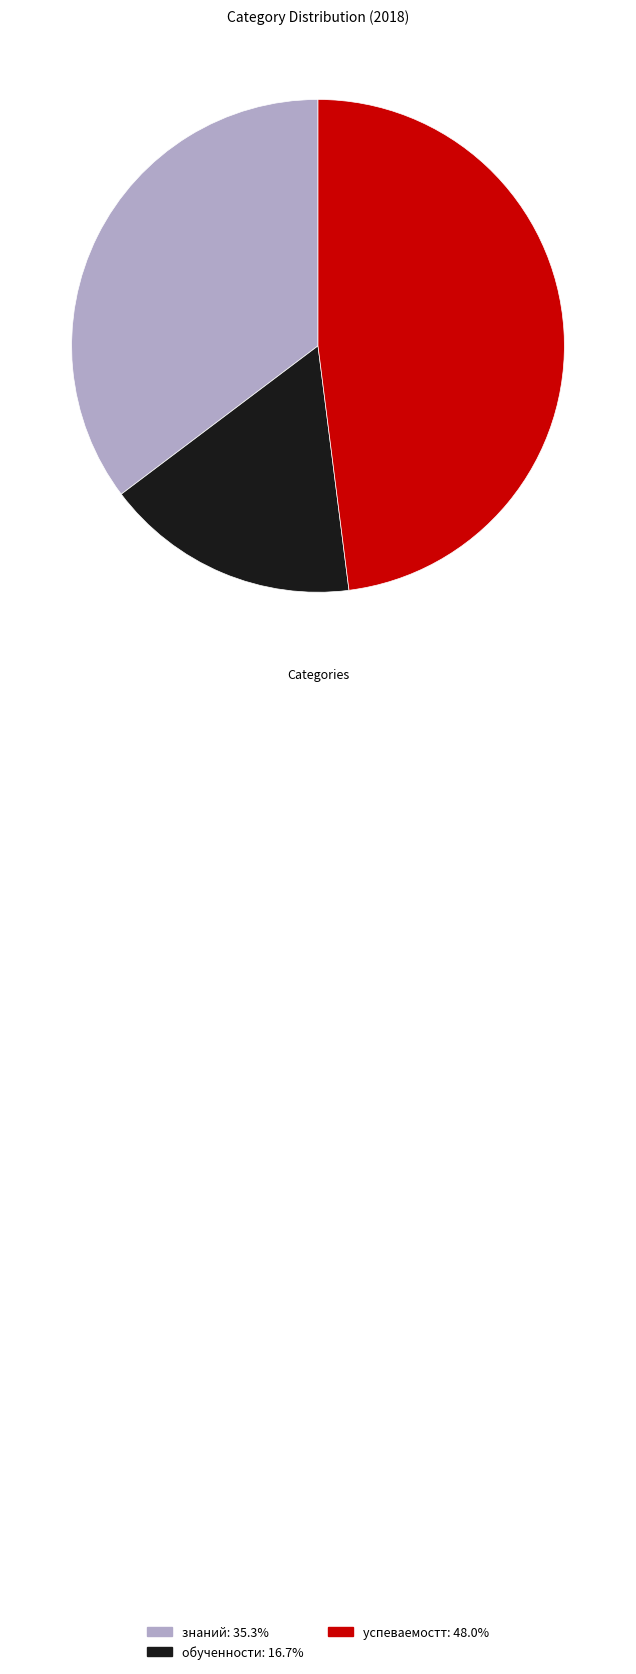

How many segments does this pie chart have?

3